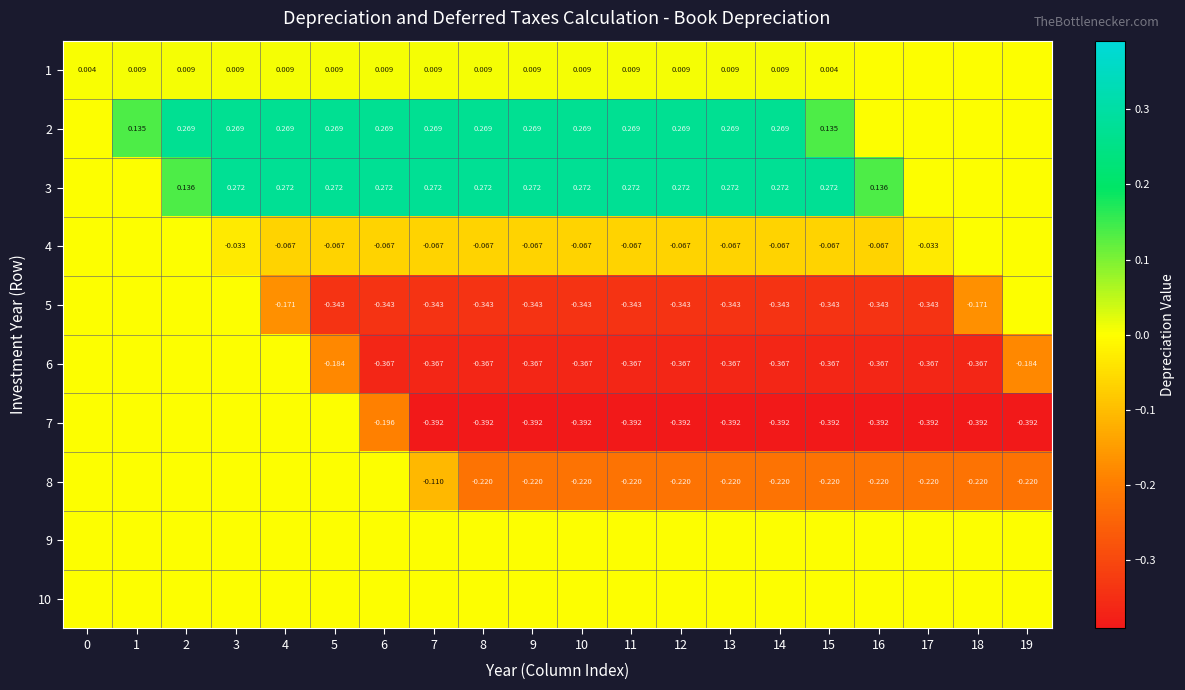

Is the value of 3 at 5 greater than the value of 4 at 16?

Yes